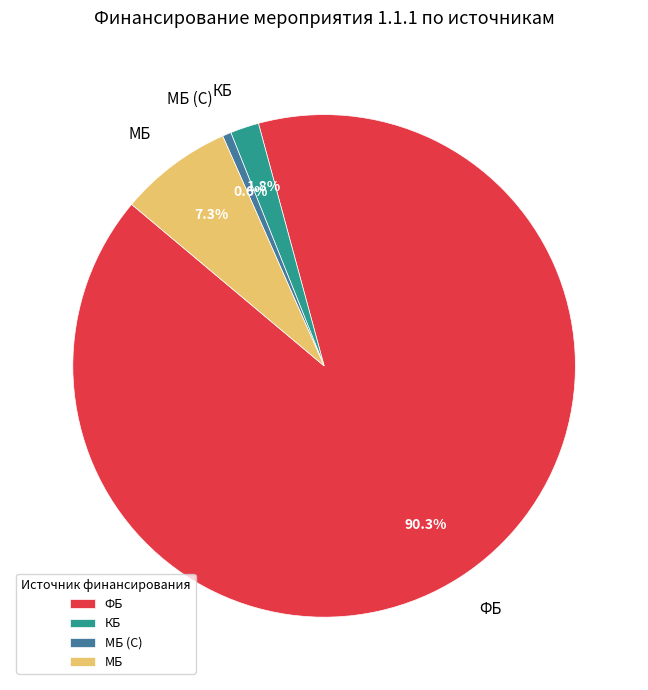

What is the smallest slice in the pie chart?

МБ (С)